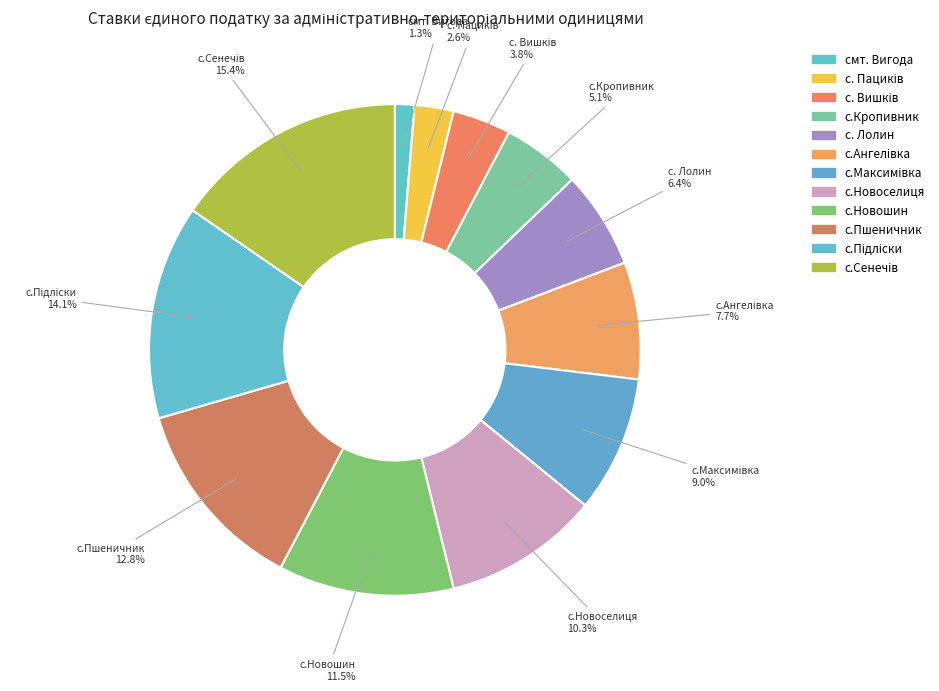

What is the change in value from смт. Вигода to с.Максимівка?

+6